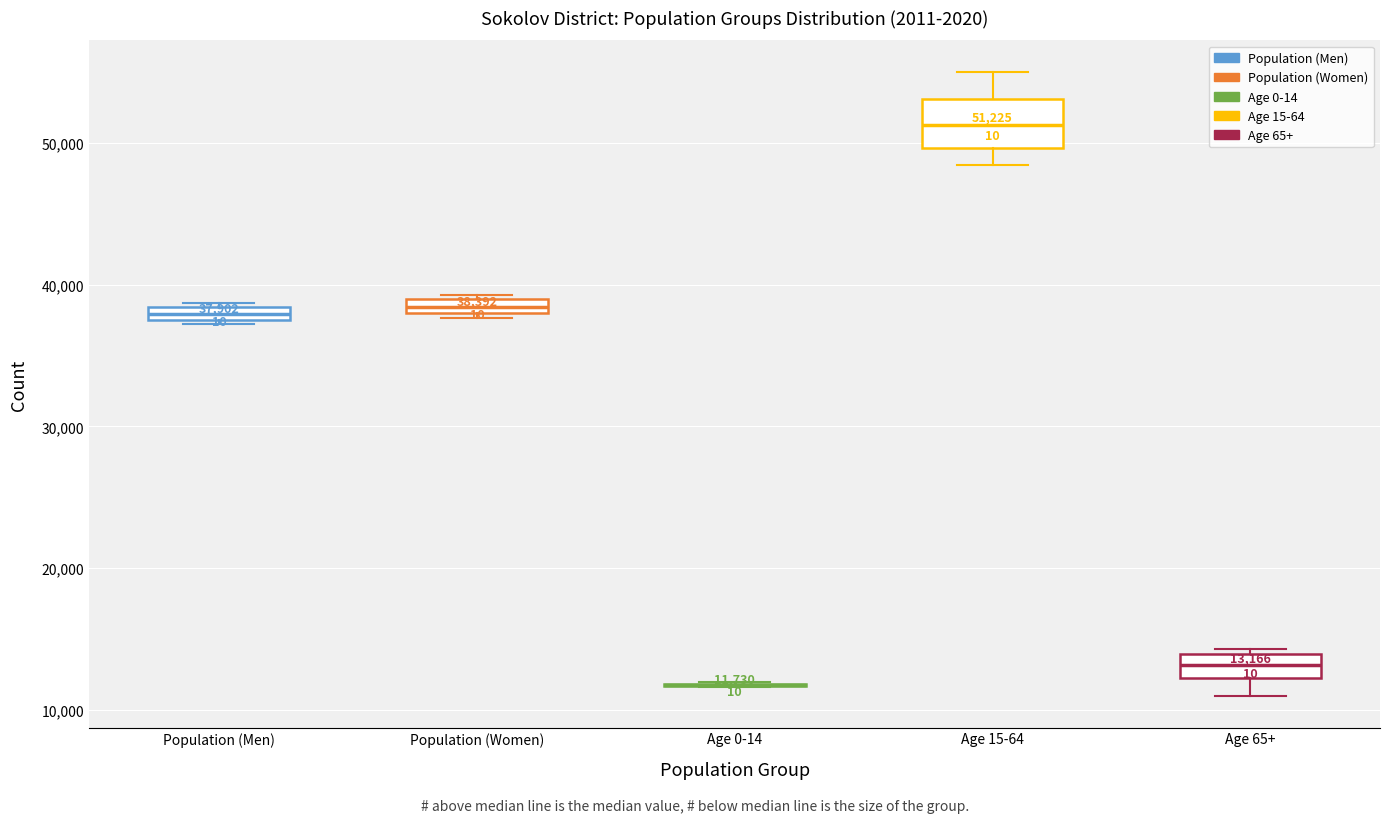

Comparing the boxes themselves (not the whiskers), which one is the tallest?

Age 15-64